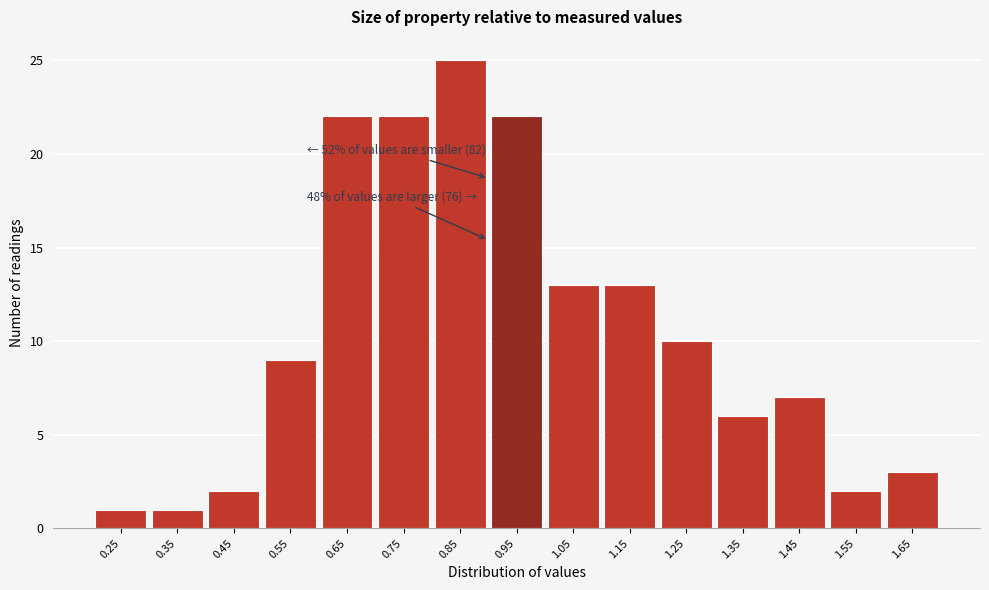

Reading left to right, what are all the values shown in this chart?

0.25=1	0.35=1	0.45=2	0.55=9	0.65=22	0.75=22	0.85=25	0.95=22	1.05=13	1.15=13	1.25=10	1.35=6	1.45=7	1.55=2	1.65=3